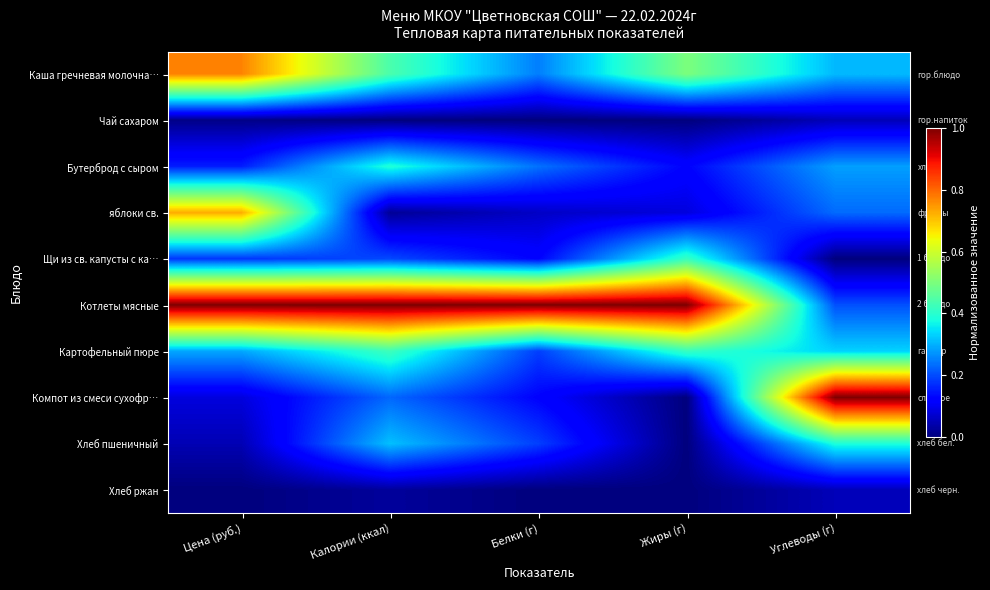

Which label corresponds to the largest value in the chart?

Цена (руб.)